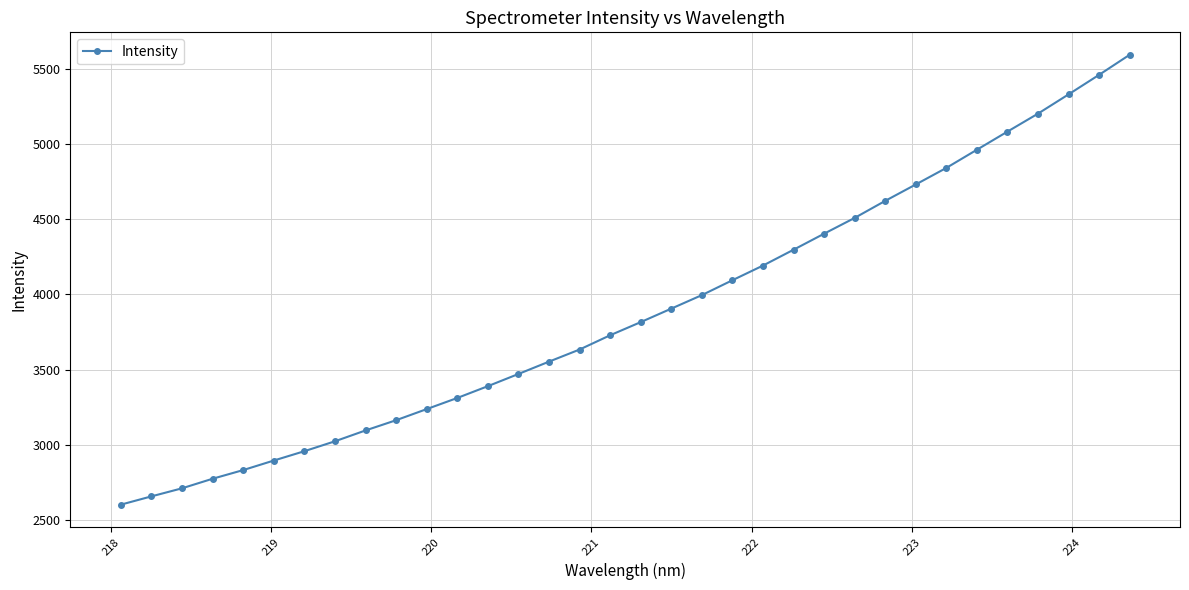

What is the value of the 4th point from the left?

2773.3